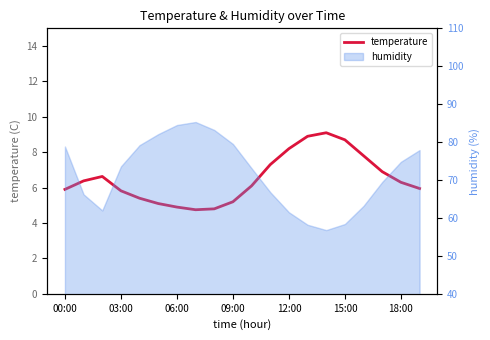

Where is the data nearest to the value 6?

19